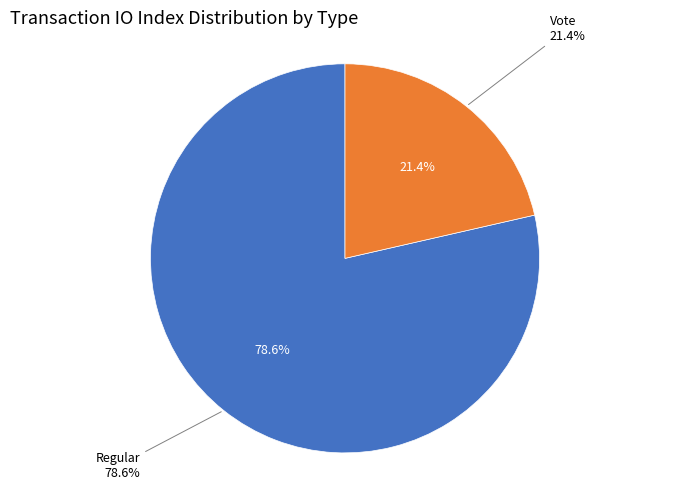

To the nearest percent, what is the difference between the largest and smallest slice percentages?

57%